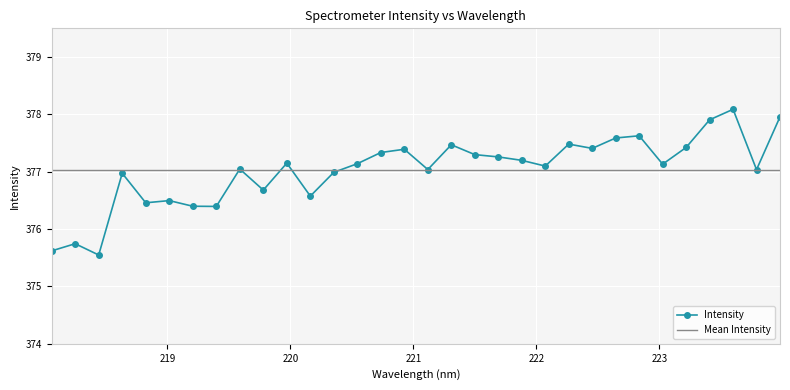

What is the greatest value displayed?

378.1